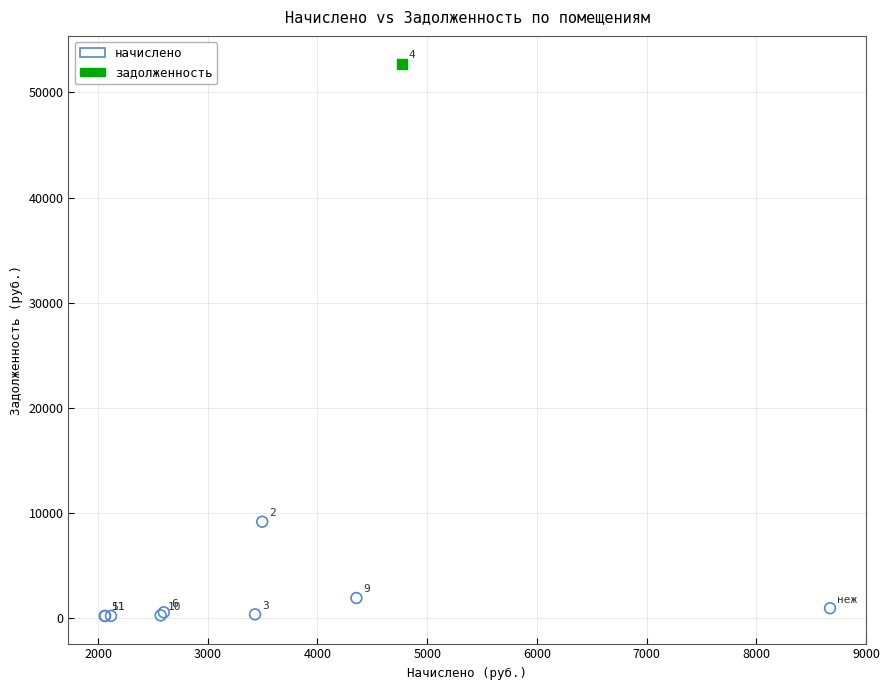

What are all the series names shown in the legend?

начислено, задолженность